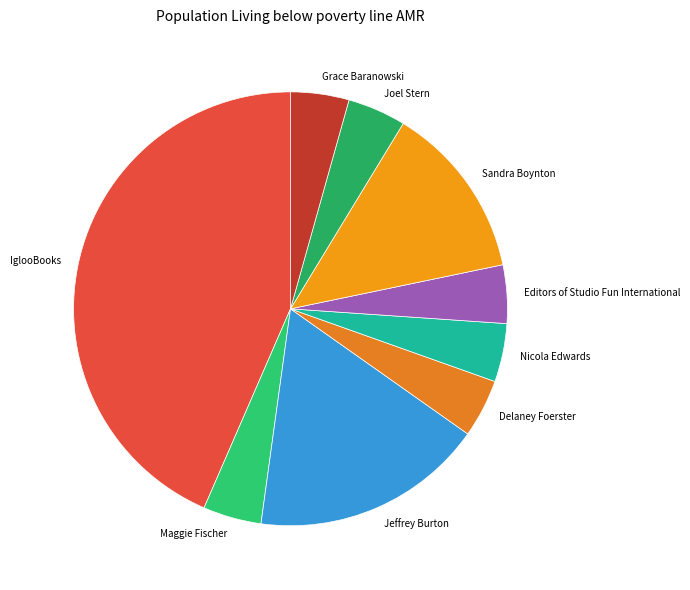

Do Delaney Foerster and Maggie Fischer together represent more than half of the pie?

No